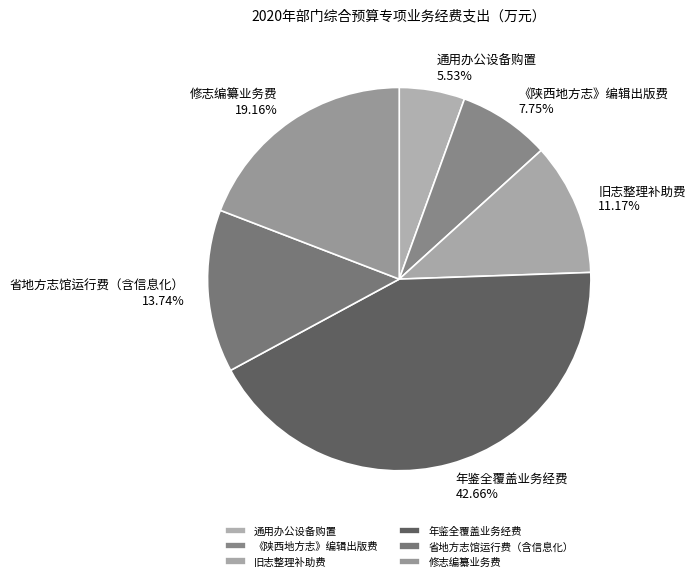

To the nearest percent, what is the difference between the largest and smallest slice percentages?

37%